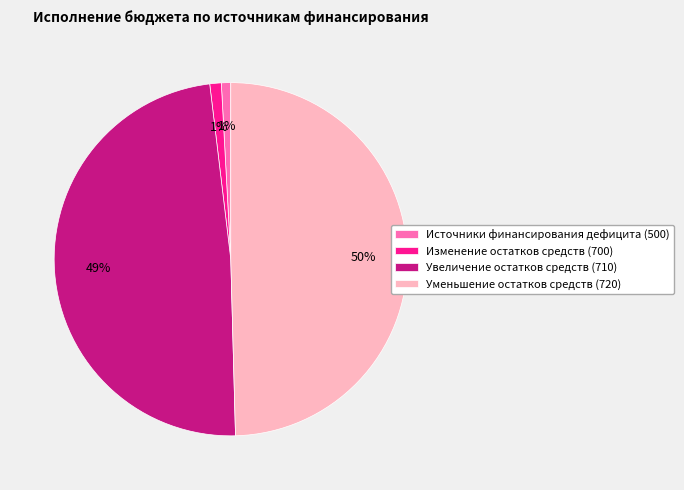

What is the largest slice in the pie chart?

Уменьшение остатков средств (720)